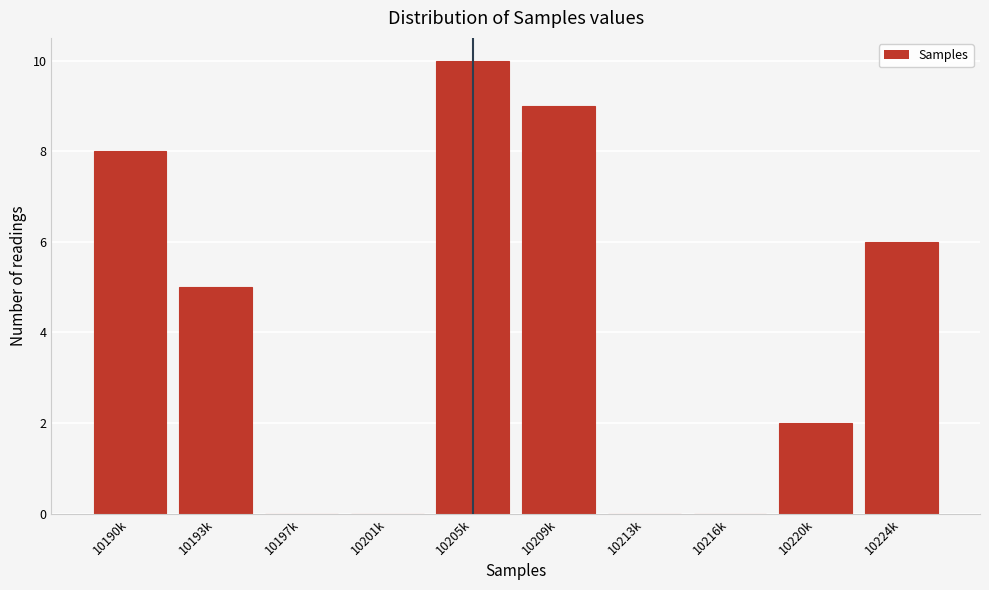

Reading left to right, what are all the values shown in this chart?

10190k=8	10193k=5	10197k=0	10201k=0	10205k=10	10209k=9	10213k=0	10216k=0	10220k=2	10224k=6